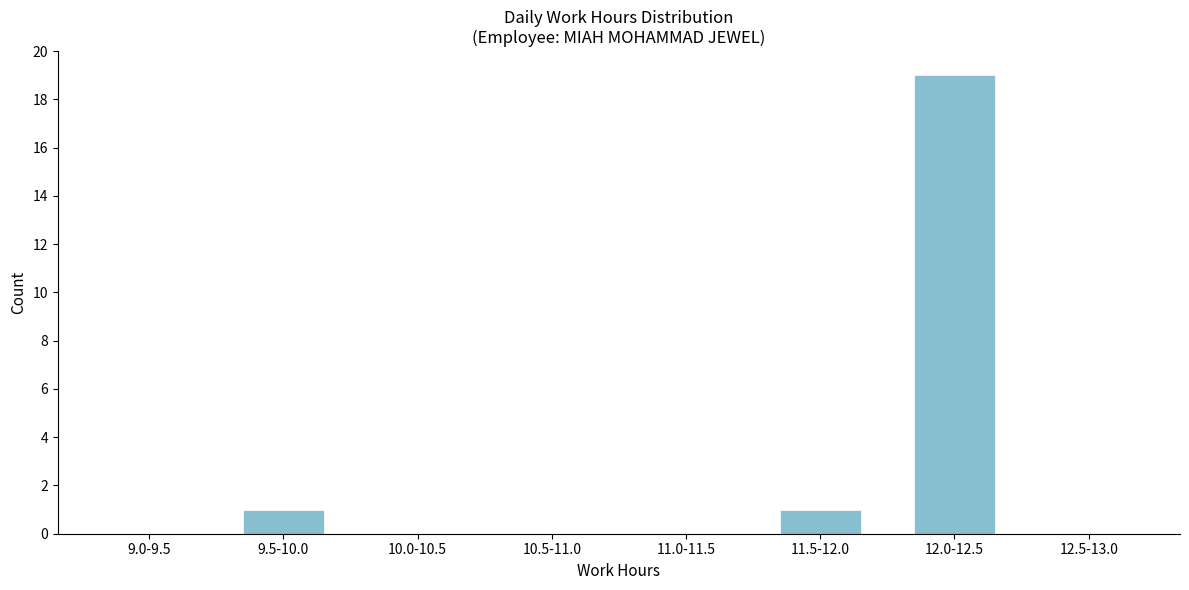

Reading left to right, list all the values displayed in this chart.

9.0-9.5=0	9.5-10.0=1	10.0-10.5=0	10.5-11.0=0	11.0-11.5=0	11.5-12.0=1	12.0-12.5=19	12.5-13.0=0